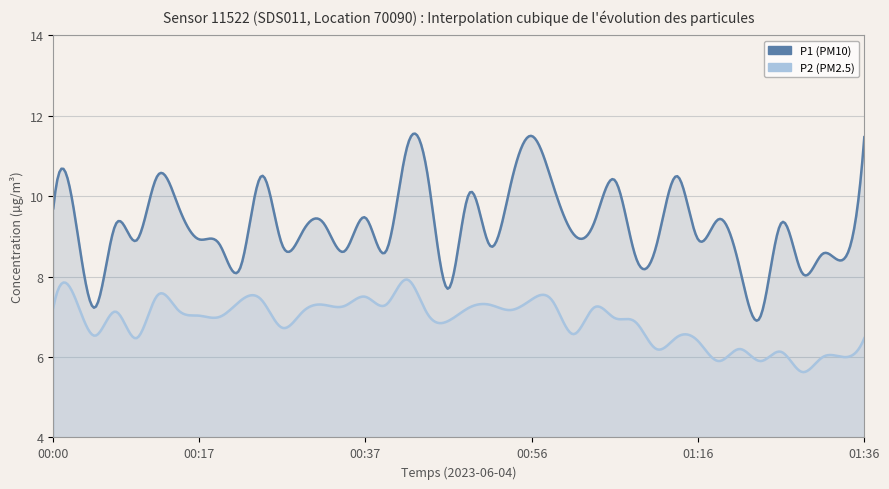

True or false: P2 has more than 1 points higher than both neighbors.

True